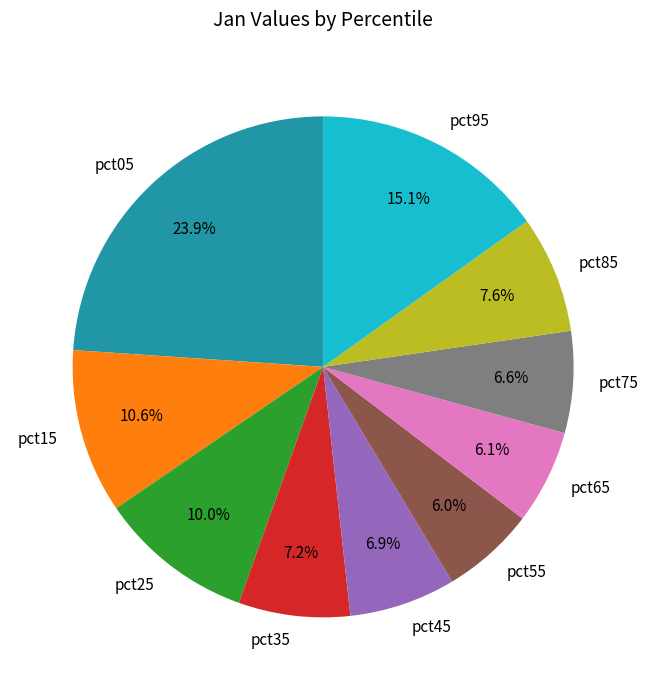

What is the total percentage of pct25 and pct15?

20.6%